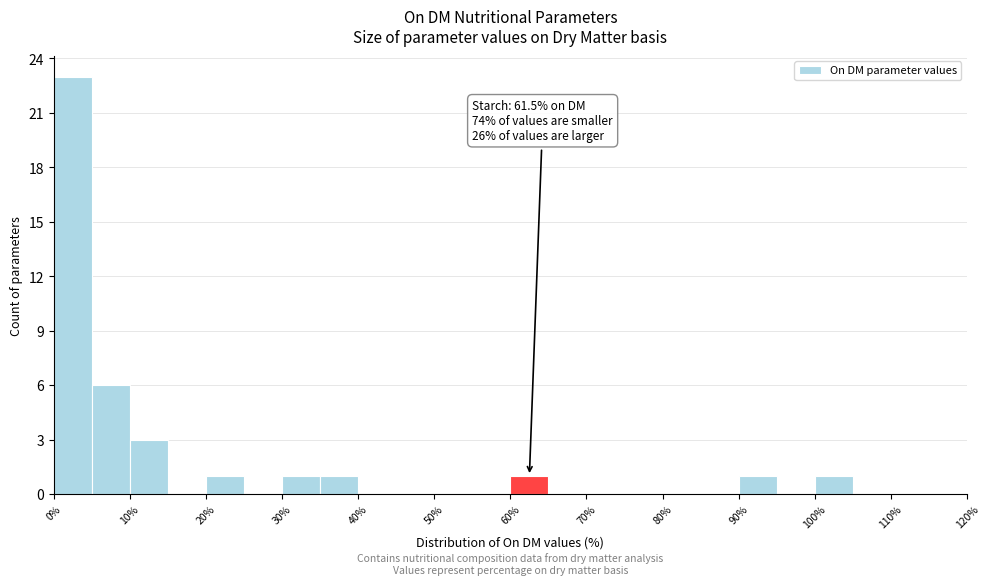

Over which range of the x-axis is the bar tallest?

0 to 5